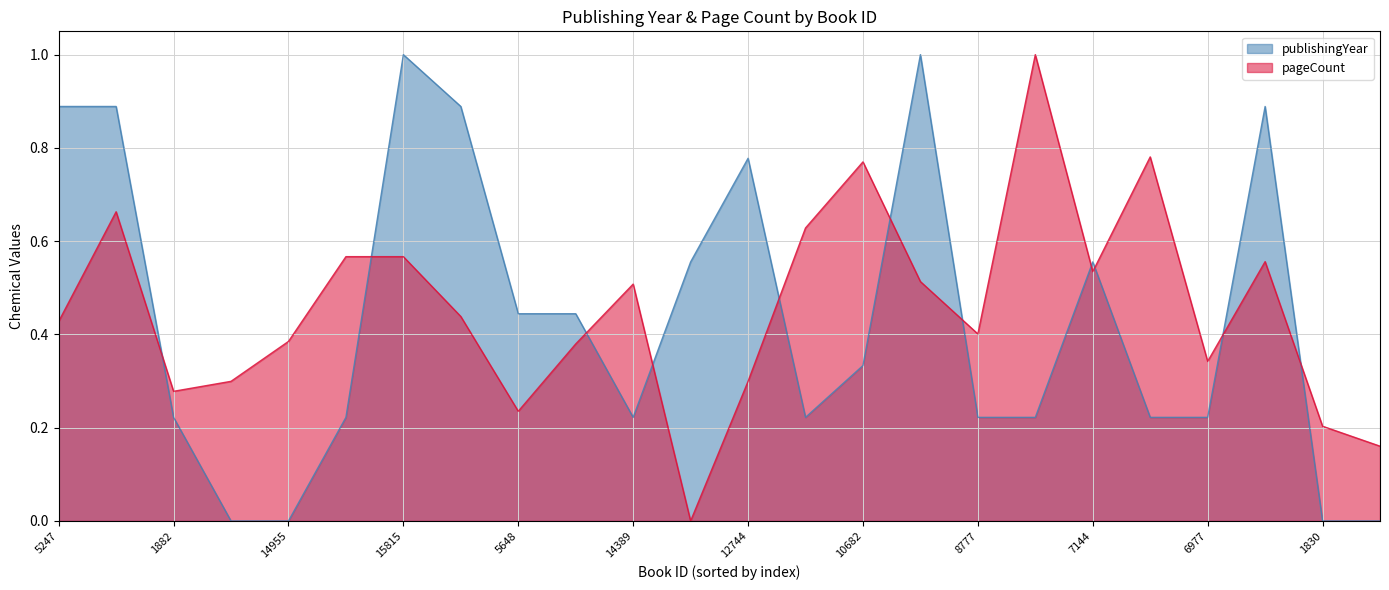

How many series are shown in this chart?

2